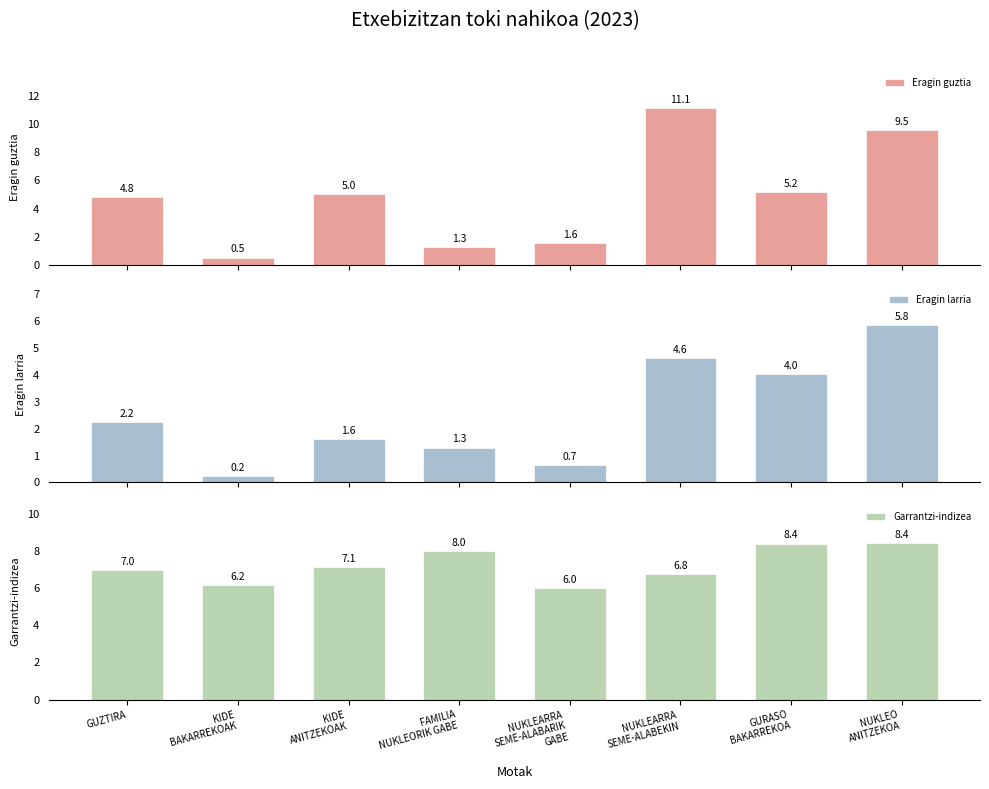

Rank the categories by Garrantzi-indizea value from lowest to highest.

NUKLEARRA
SEME-ALABARIK
GABE, KIDE
BAKARREKOAK, NUKLEARRA
SEME-ALABEKIN, GUZTIRA, KIDE
ANITZEKOAK, FAMILIA
NUKLEORIK GABE, GURASO
BAKARREKOA, NUKLEO
ANITZEKOA